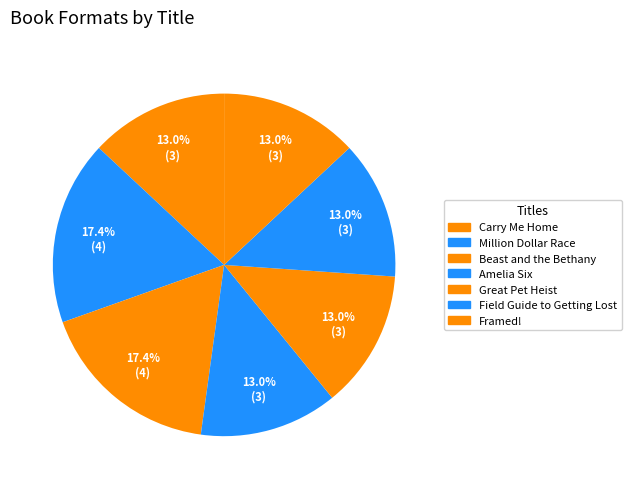

To the nearest percent, what is the average slice percentage?

14%